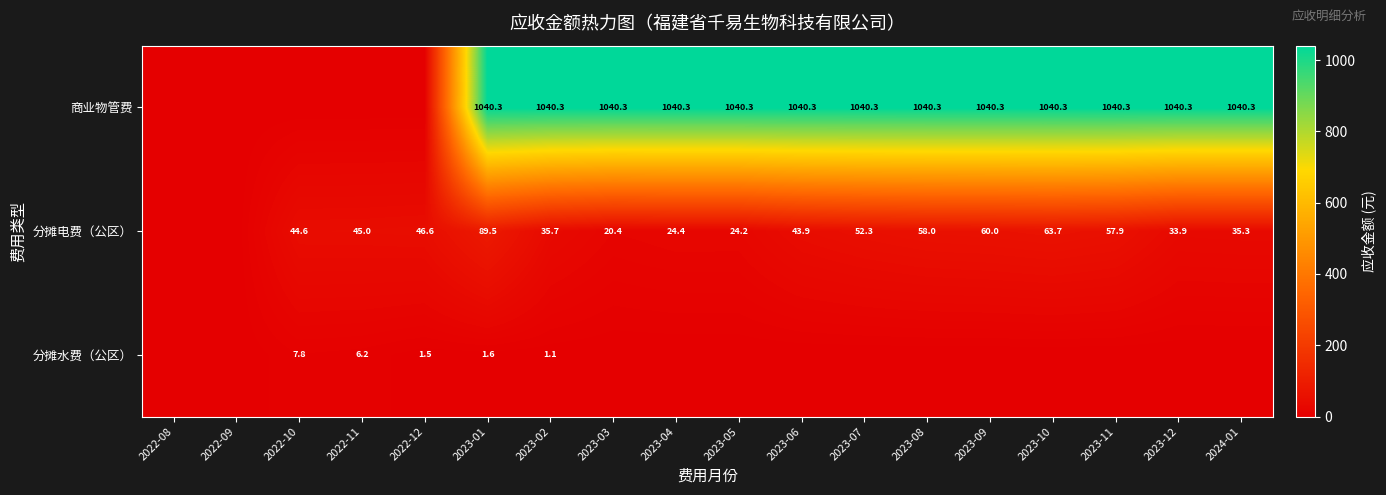

Rank the series at 2023-01 from highest to lowest value.

商业物管费, 分摊电费（公区）, 分摊水费（公区）